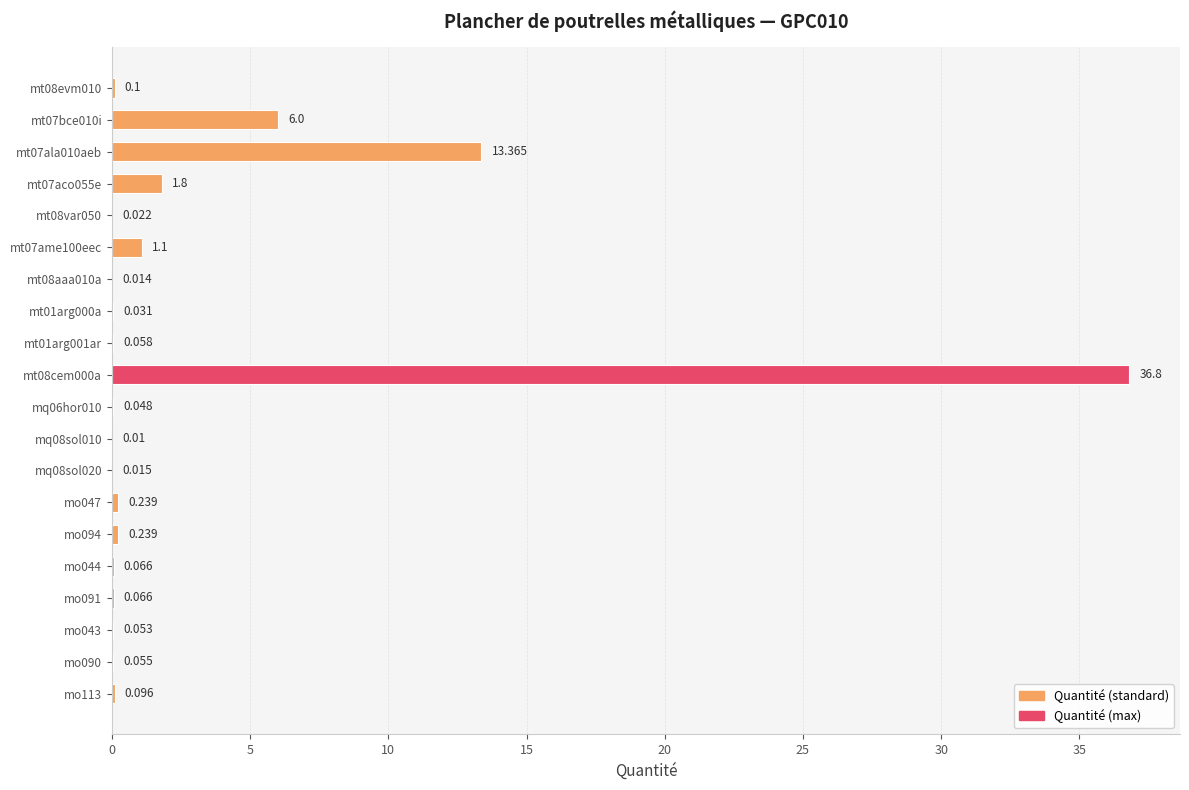

What is the sum of all values?

60.2